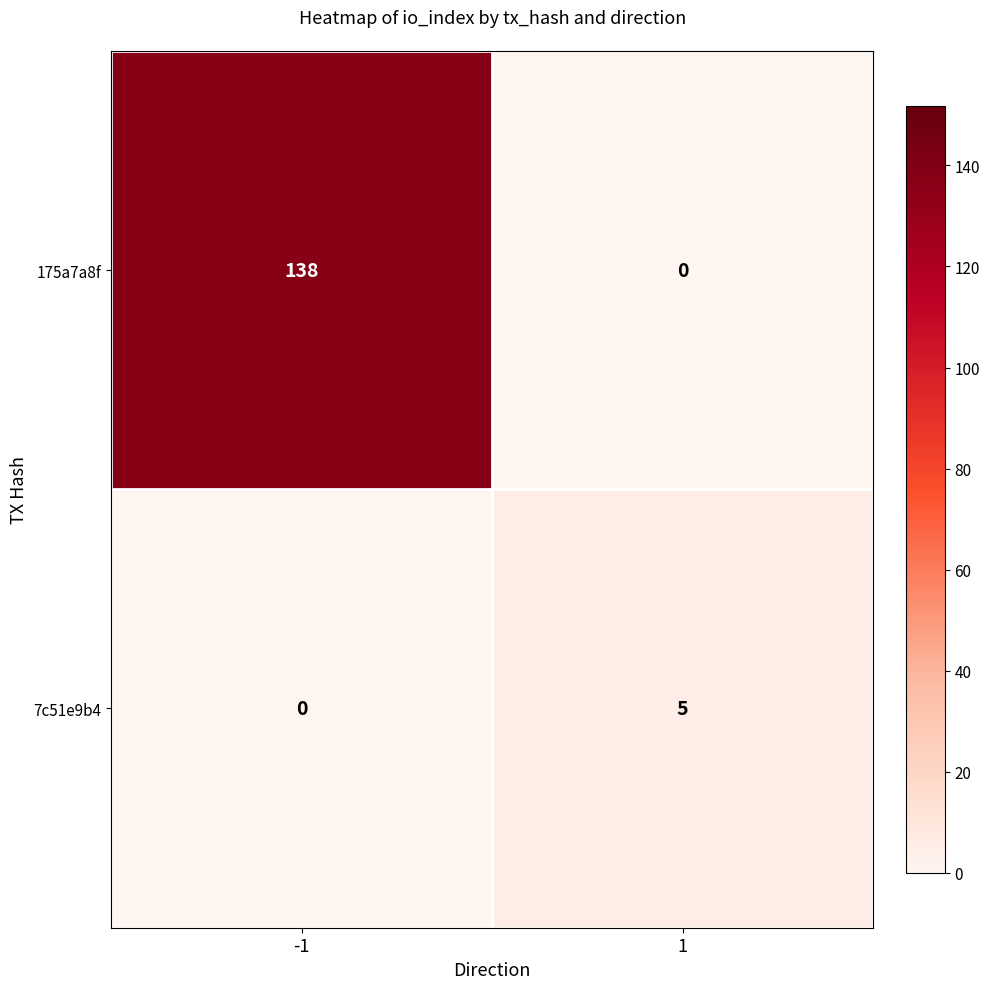

Reading left to right, transcribe all the data shown in this chart.

175a7a8f: 138	0
7c51e9b4: 0	5